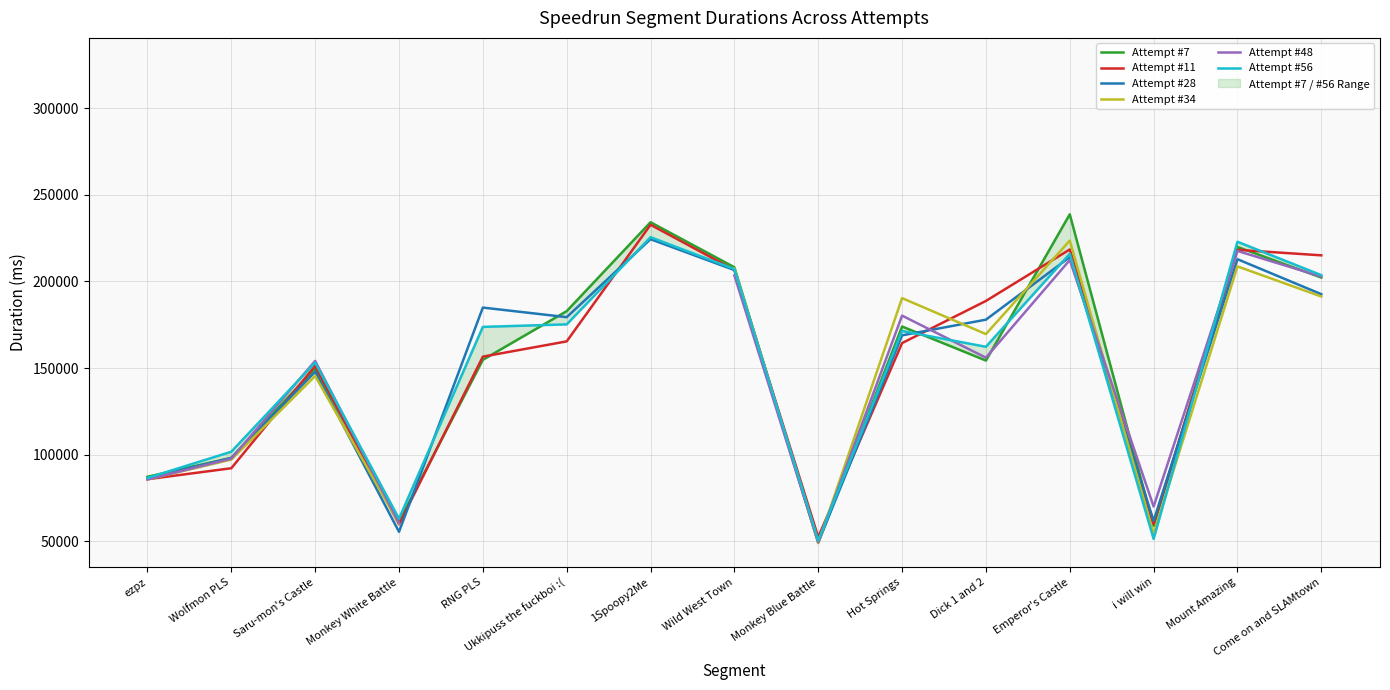

True or false: Attempt #28 has a value of 76683 at Saru-mon's Castle.

False